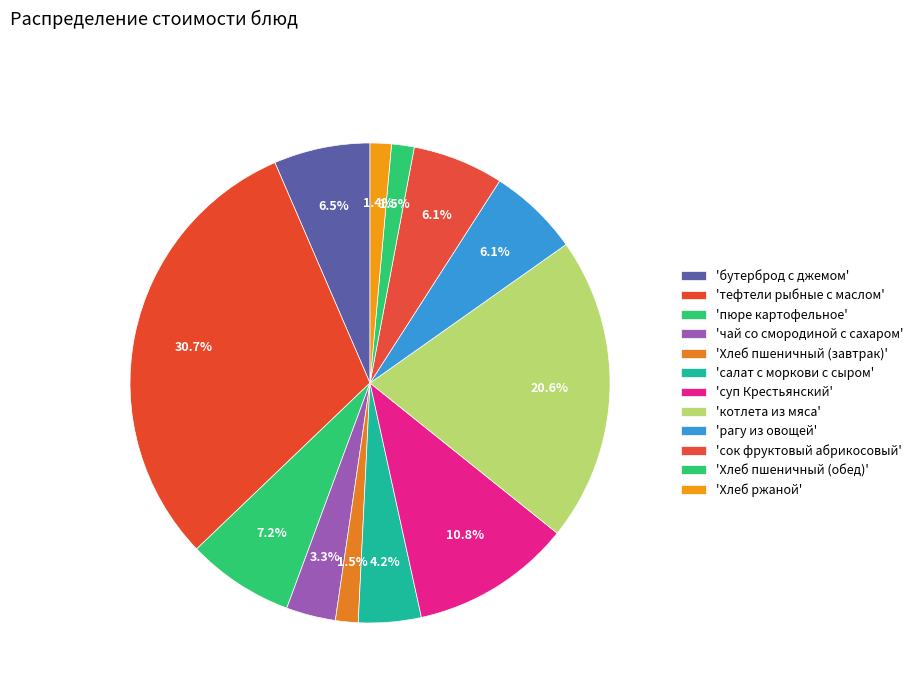

Rank the categories by value from lowest to highest.

Хлеб ржаной, Хлеб пшеничный (завтрак), Хлеб пшеничный (обед), чай со смородиной с сахаром, салат с моркови с сыром, сок фруктовый абрикосовый, рагу из овощей, бутерброд с джемом, пюре картофельное, суп Крестьянский, котлета из мяса, тефтели рыбные с маслом